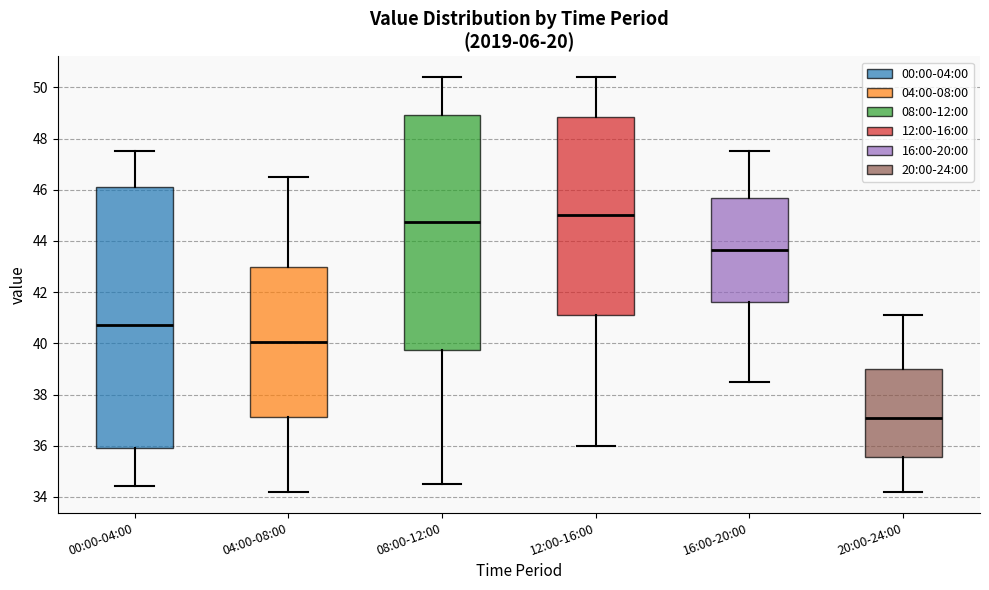

Where does the upper whisker of the box for 04:00-08:00 end on the y-axis? The values are not printed on the chart, so give them approximately, as read against the axis.

46.6